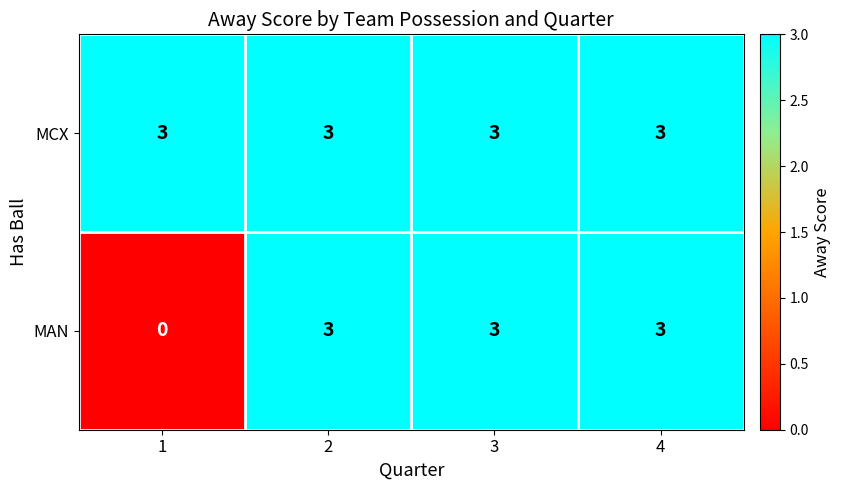

What is the difference between the maximum and minimum values in the MAN series?

3